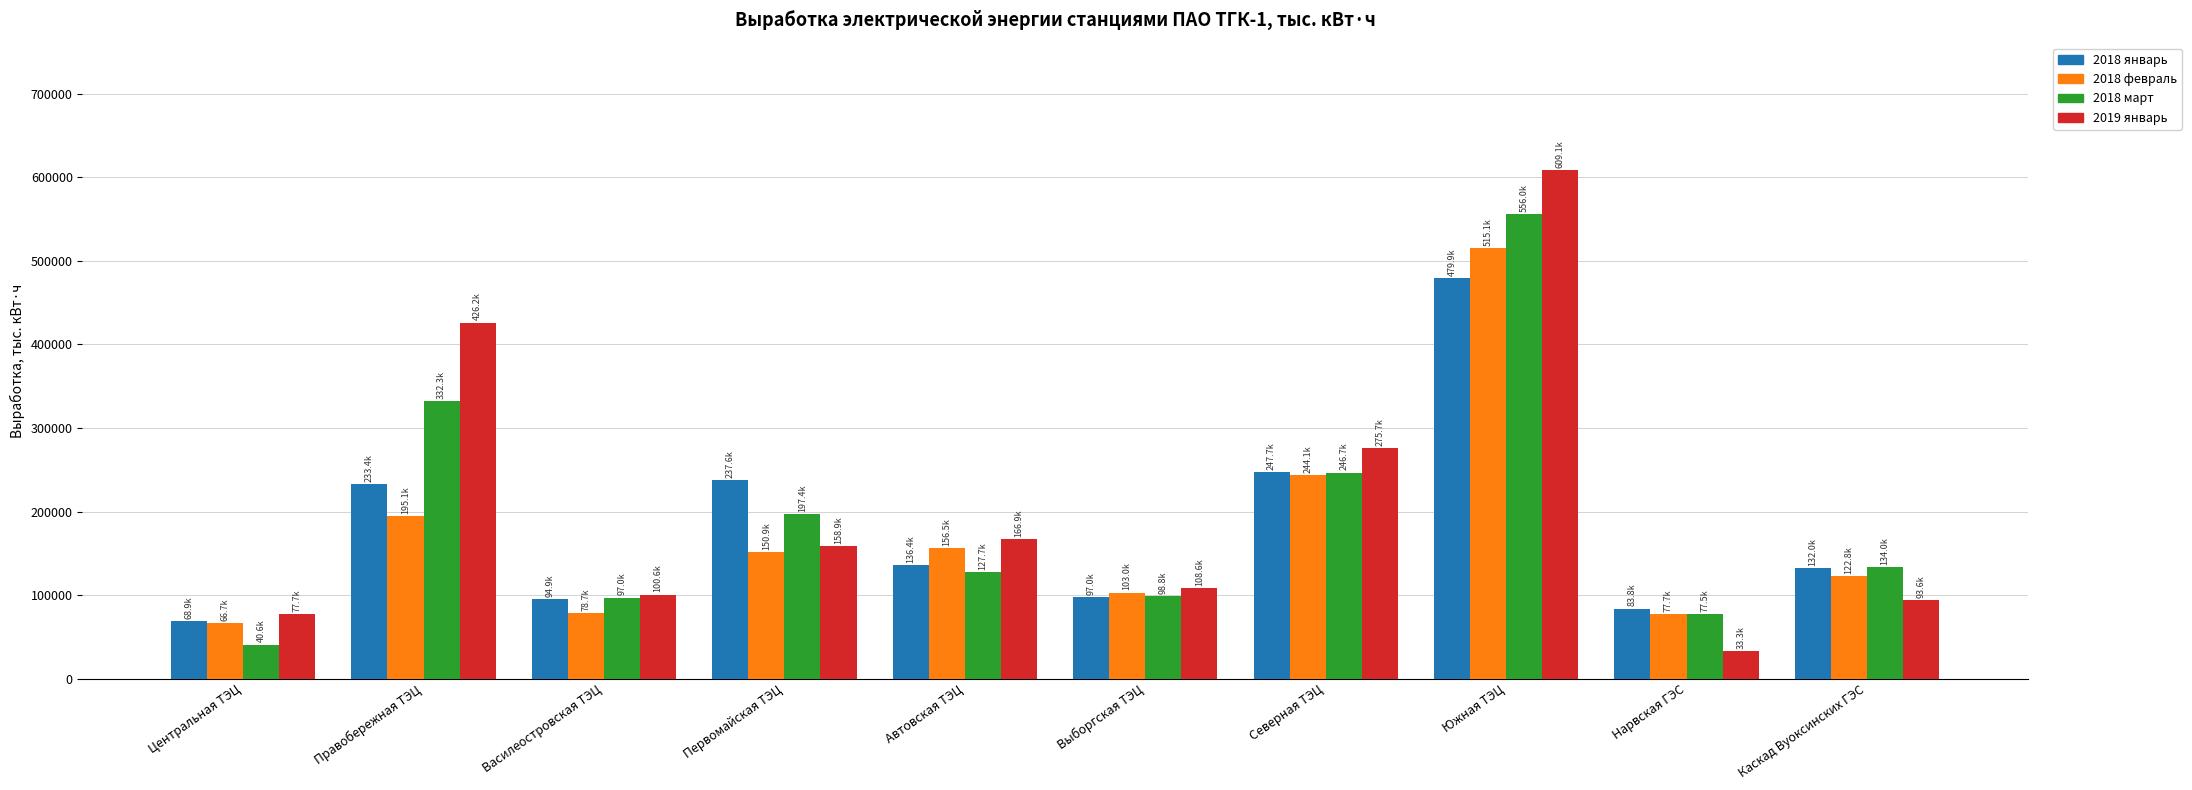

How many values in the 2018 февраль series exceed 150938?

5